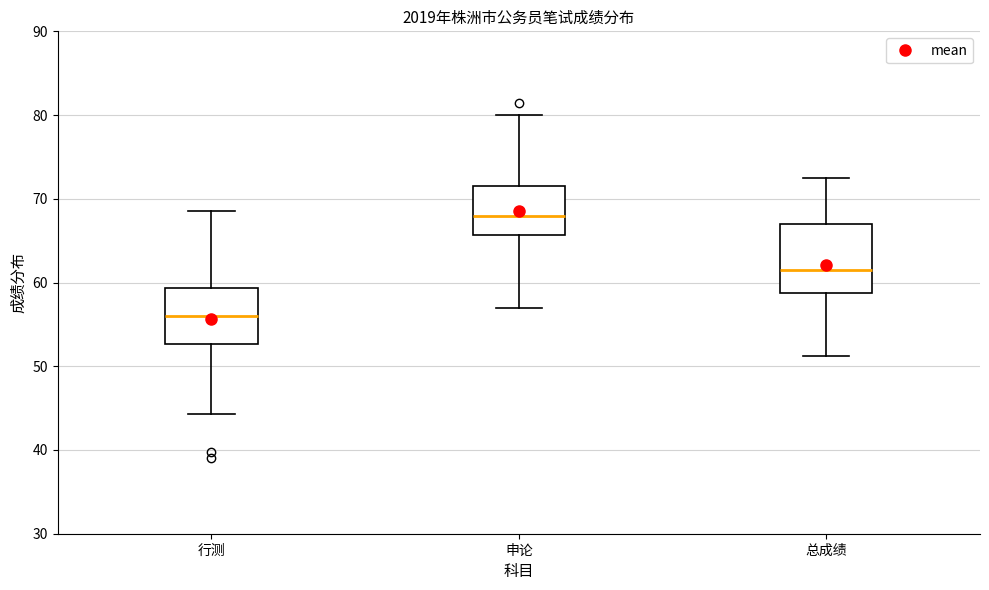

Which box's median line is the lowest?

行测